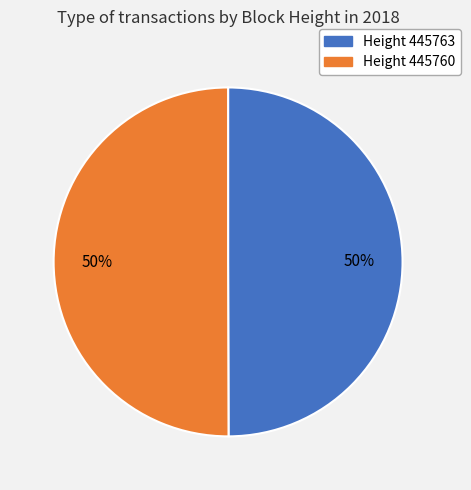

Which category has the biggest portion of the pie?

445760